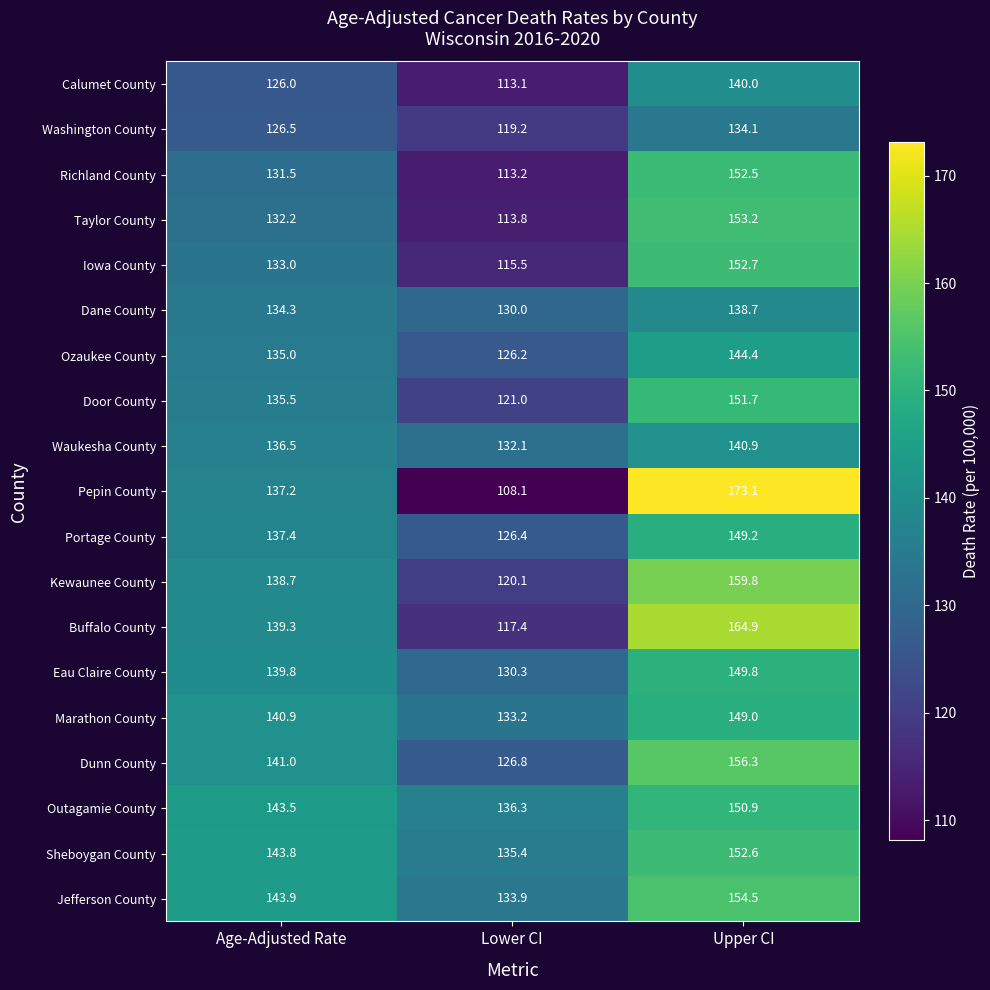

What is the total value across all series at Upper CI?

2868.3